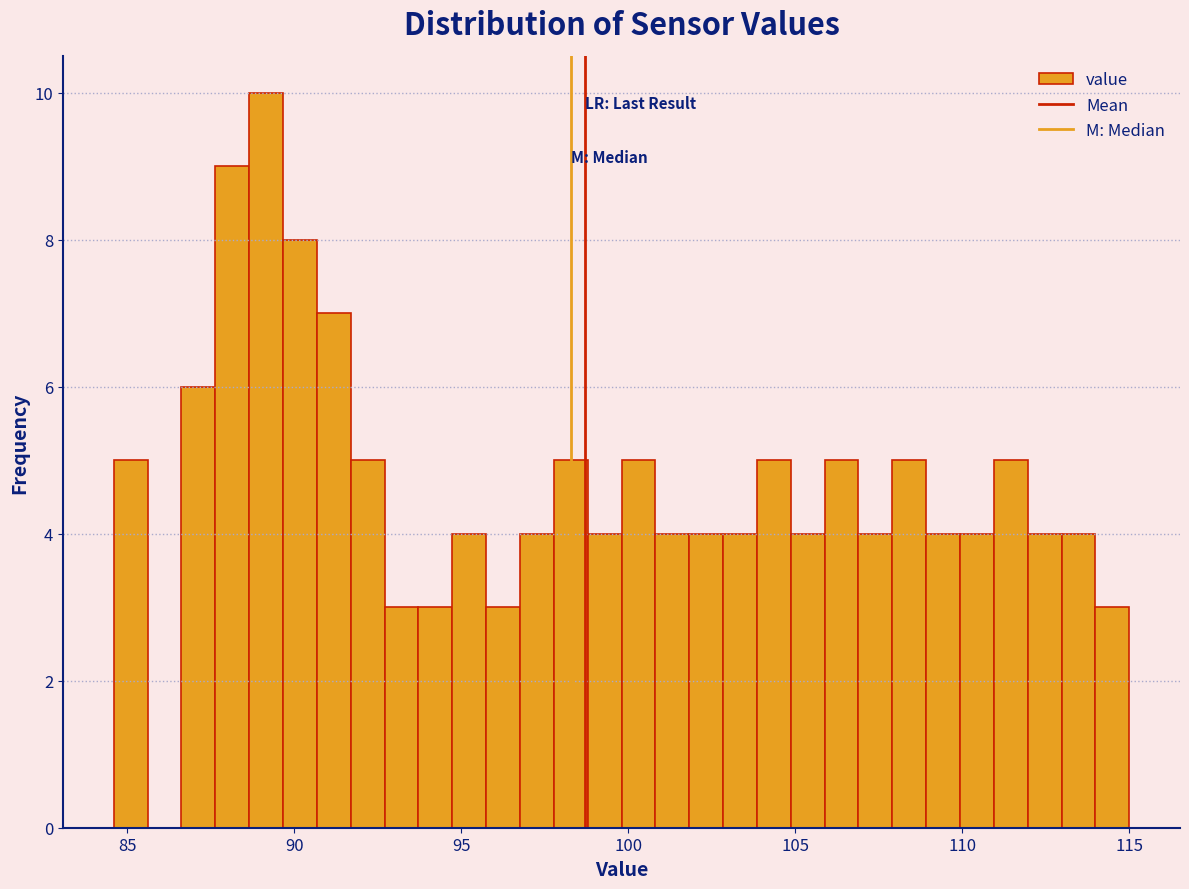

Read against the x-axis, roughly where is the centre of the tallest bar?

89.0